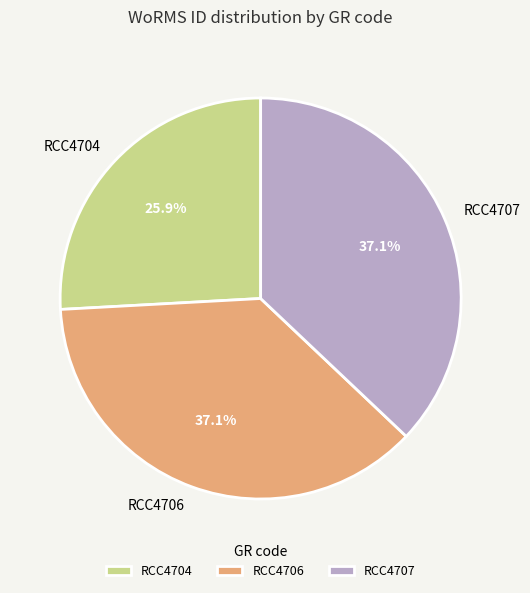

Combined, what portion of the pie is RCC4707 and RCC4704?

62.9%